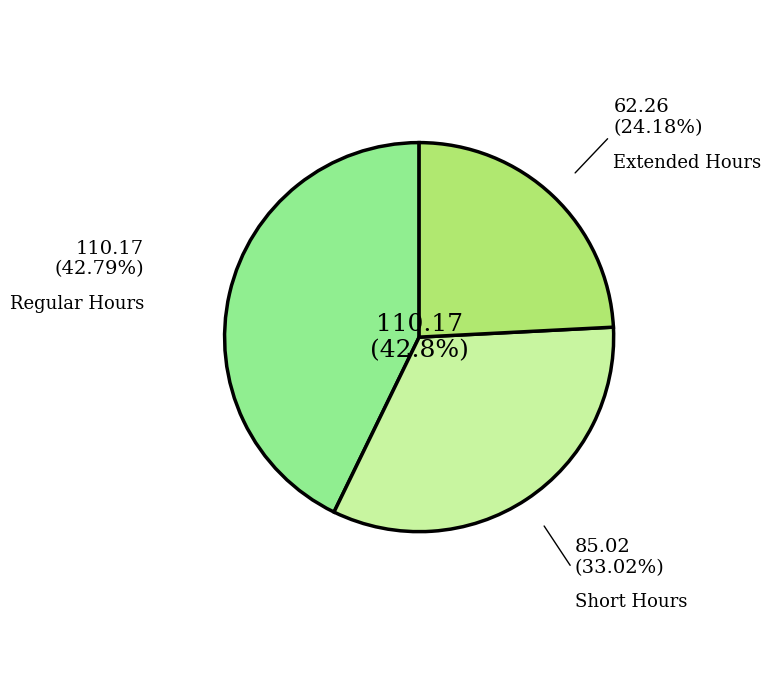

Is there a majority slice in this chart?

No